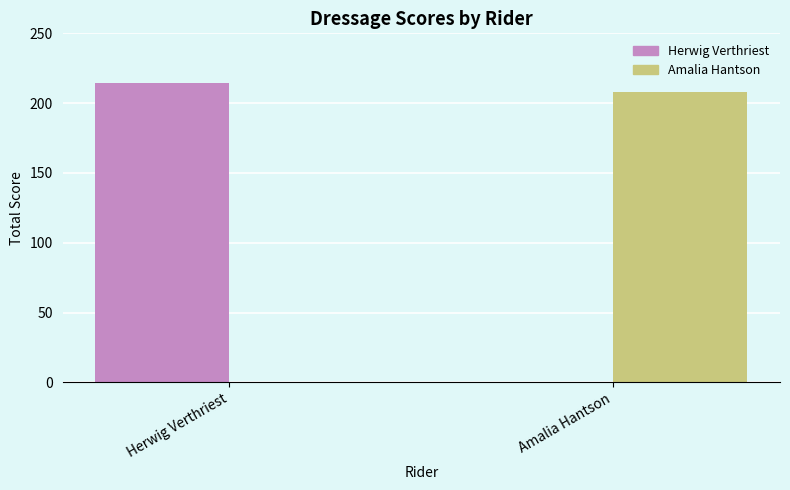

Reading left to right, extract all data points from this chart.

Herwig Verthriest: Herwig Verthriest=214.5	Amalia Hantson=0.0
Amalia Hantson: Herwig Verthriest=0.0	Amalia Hantson=208.0